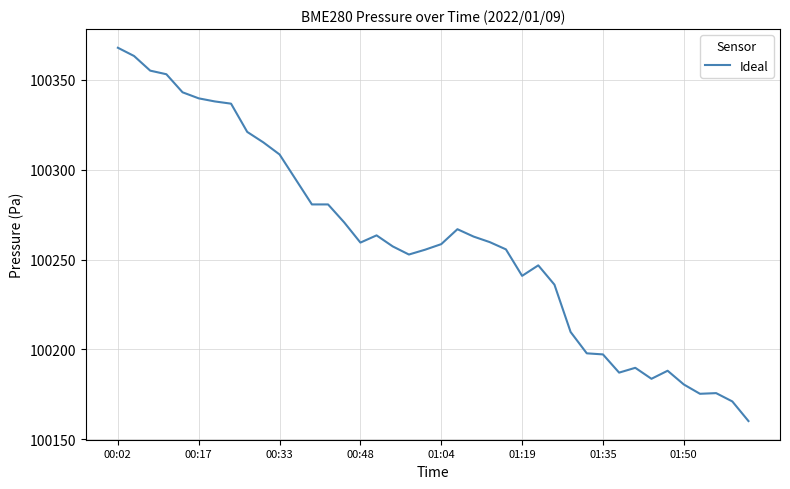

What is the minimum value shown in the chart?

100160.2